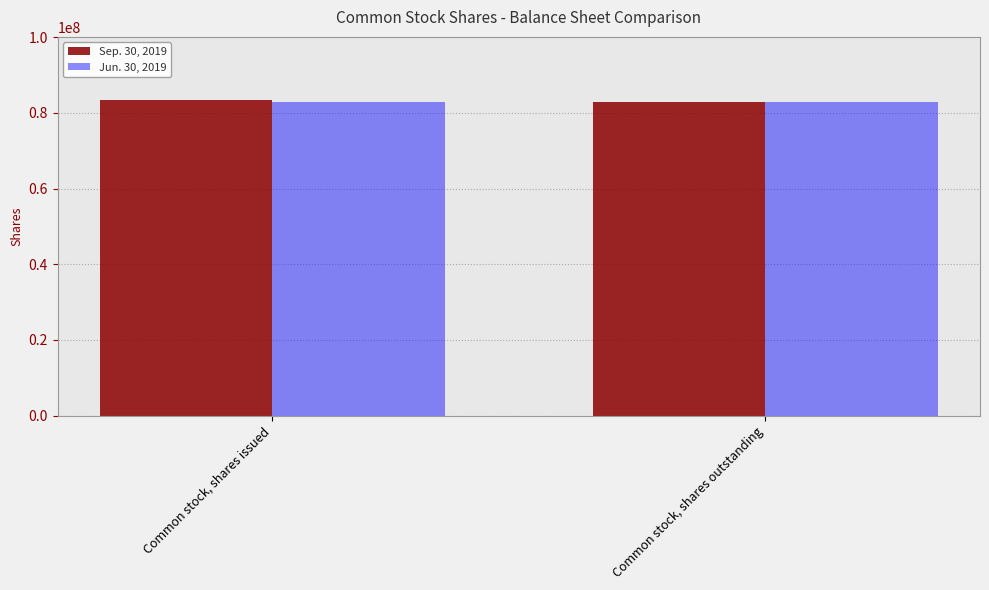

What is the highest value of the Jun. 30, 2019 series?

82852340